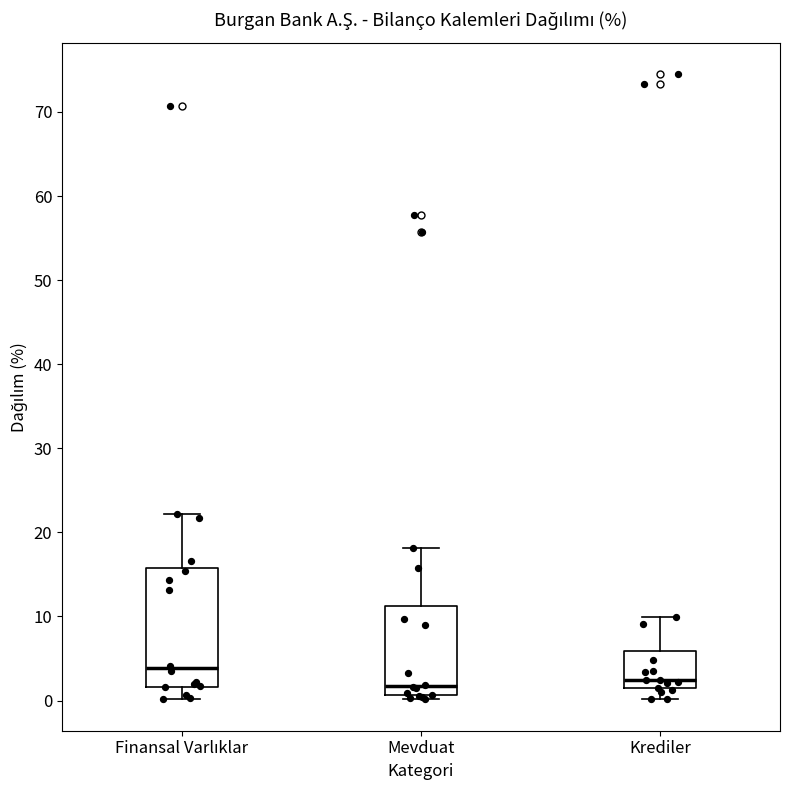

Reading left to right, transcribe this box plot: for each box, give where its median line is, the range the box spans, and where its two whiskers end, as read against the y-axis. The values are not printed on the chart, so give them approximately, as read against the axis.

Finansal Varlıklar: median 4, box 2 to 16, whiskers 0 to 22
Mevduat: median 2, box 1 to 11, whiskers 0 to 18
Krediler: median 2, box 1 to 6, whiskers 0 to 10